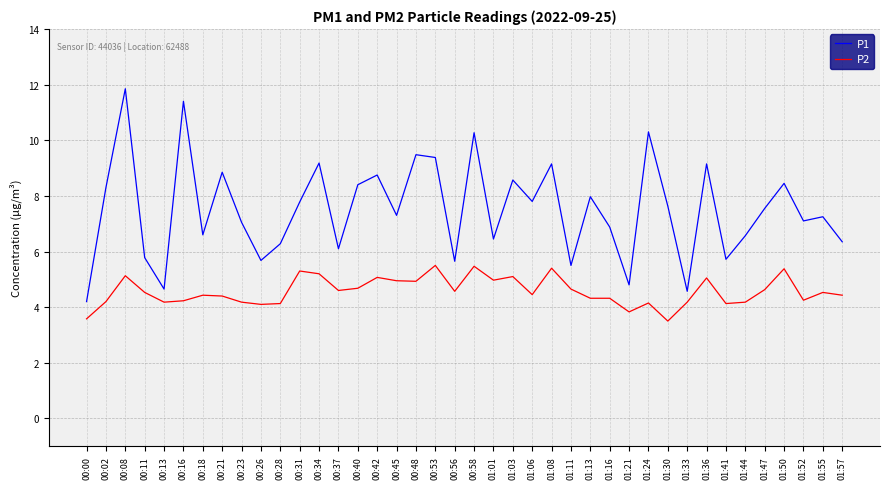

Count the number of categories in the chart.

40